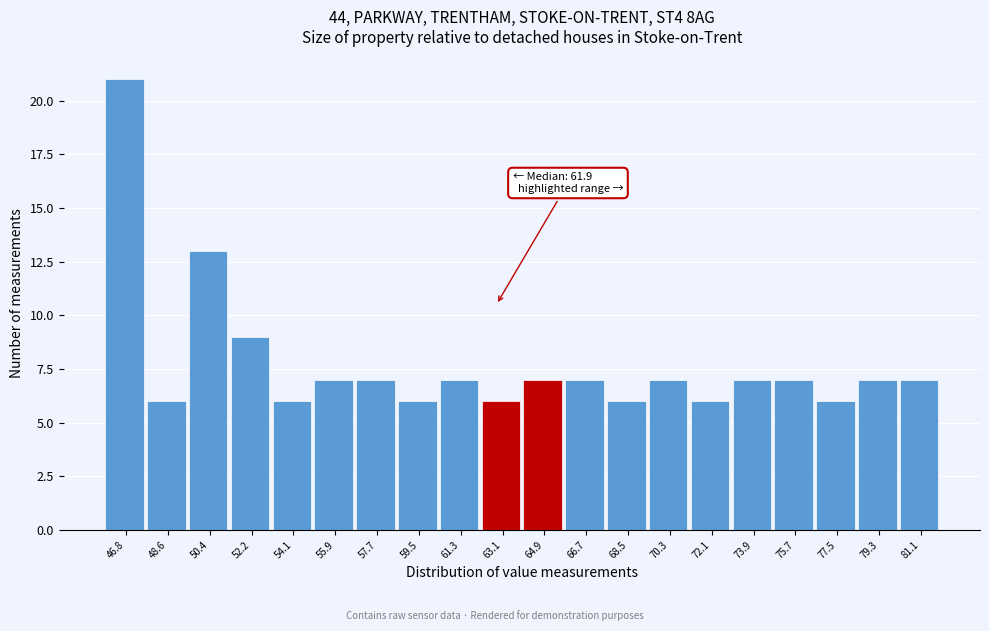

Reading left to right, extract all data points from this chart.

21	6	13	9	6	7	7	6	7	6	7	7	6	7	6	7	7	6	7	7